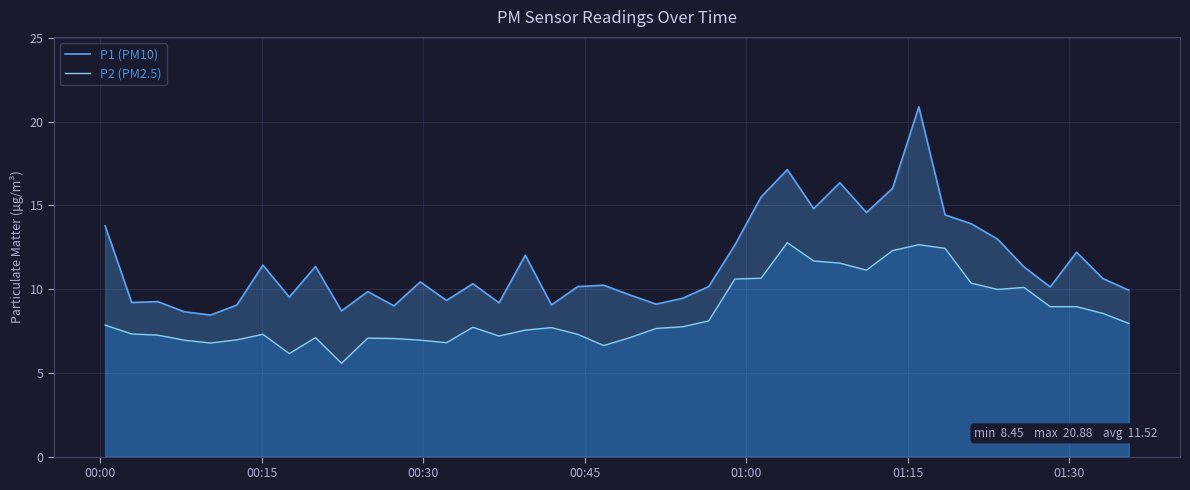

In P1 (PM10), how many points are lower than both neighbors (excluding endpoints)?

12